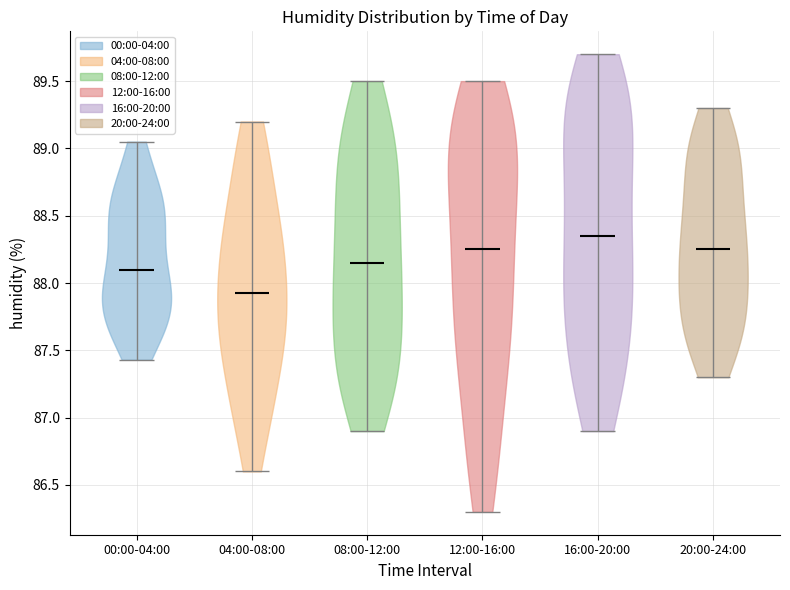

What is the highest point the violin for 00:00-04:00 reaches on the y-axis? The values are not printed on the chart, so give them approximately, as read against the axis.

89.05